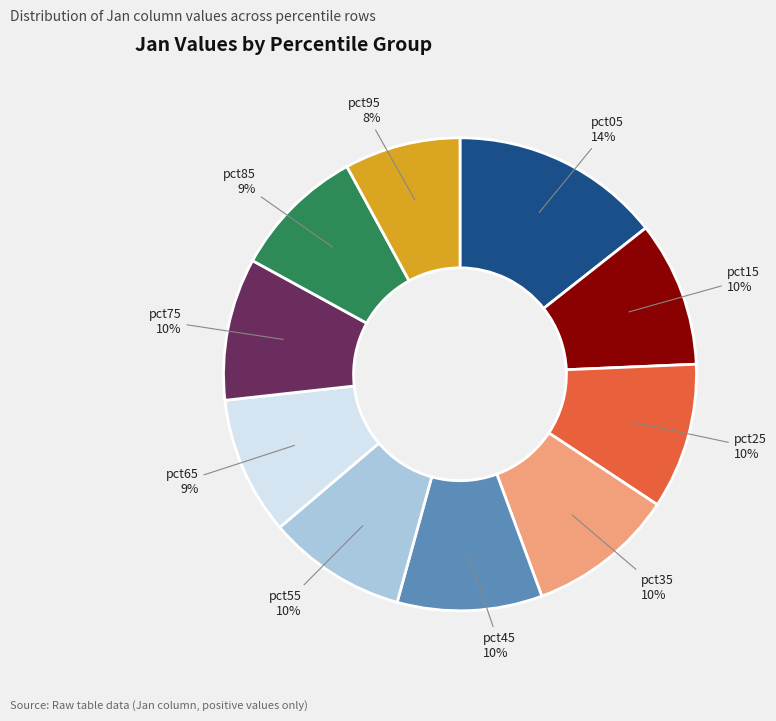

Is there any slice that represents more than half of the pie?

No